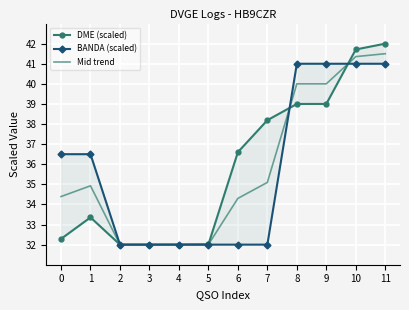

How many lines are shown in the chart?

3